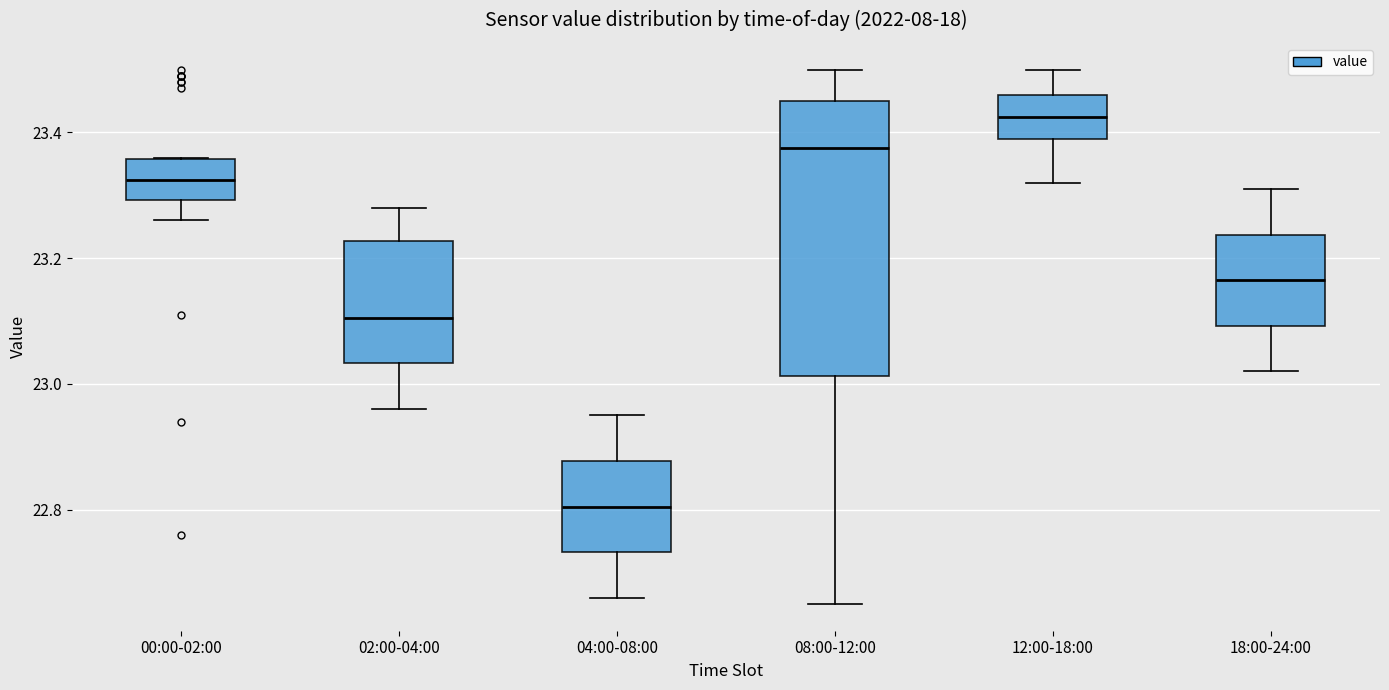

Which box is the tallest, from its lower edge to its upper edge?

08:00-12:00